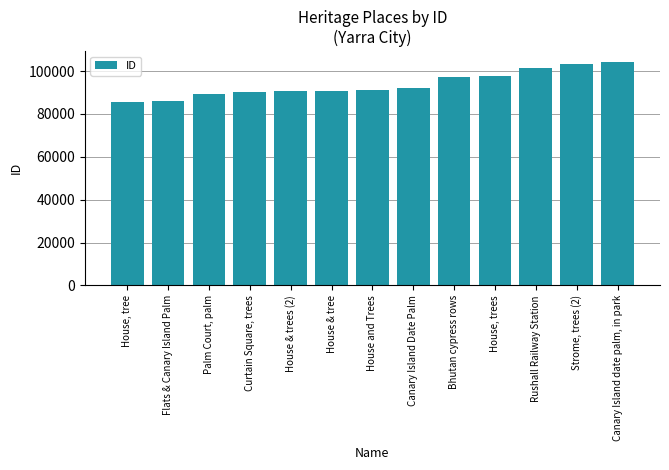

Rank the categories by value from highest to lowest.

Canary Island date palm, in park, Strome, trees (2), Rushall Railway Station, House, trees, Bhutan cypress rows, Canary Island Date Palm, House and Trees, House & tree, House & trees (2), Curtain Square, trees, Palm Court, palm, Flats & Canary Island Palm, House, tree